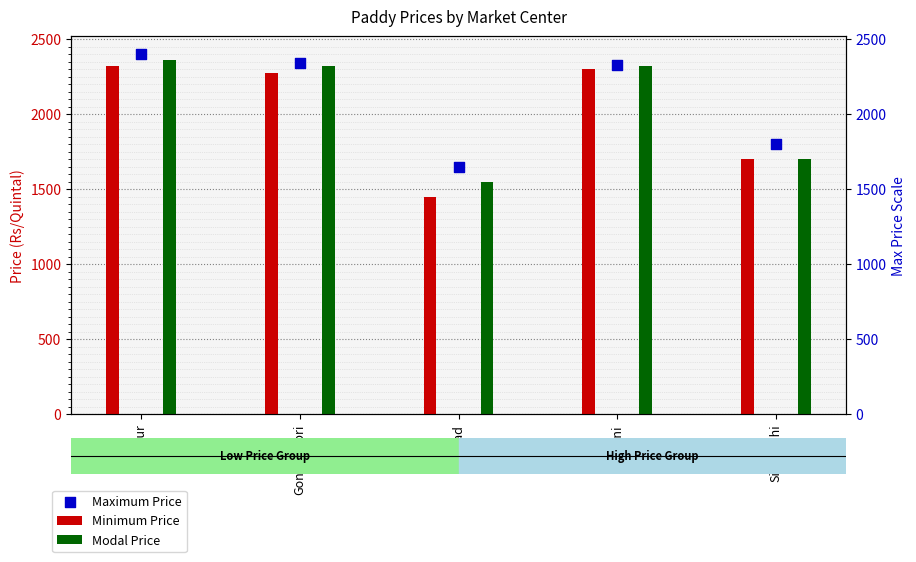

Which series has the largest Y range (max minus min)?

Minimum Price